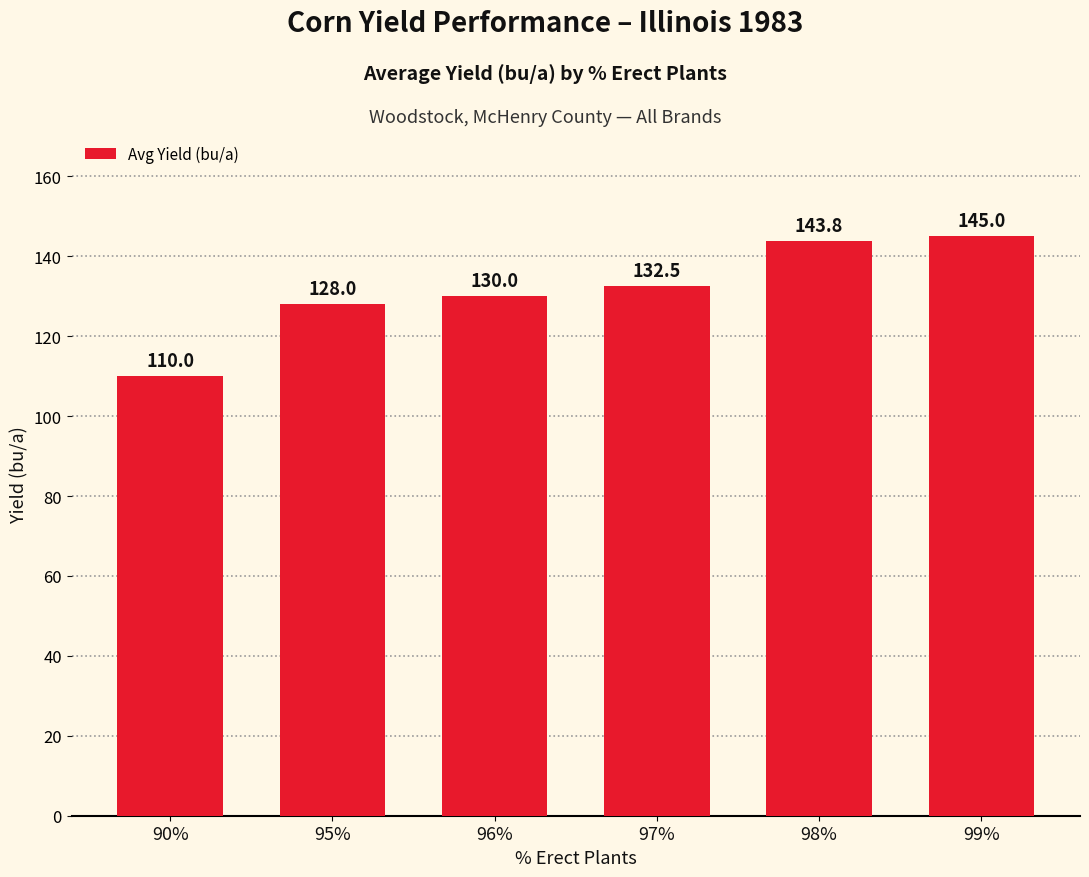

List the labels in order of value, smallest first.

90%, 95%, 96%, 97%, 98%, 99%